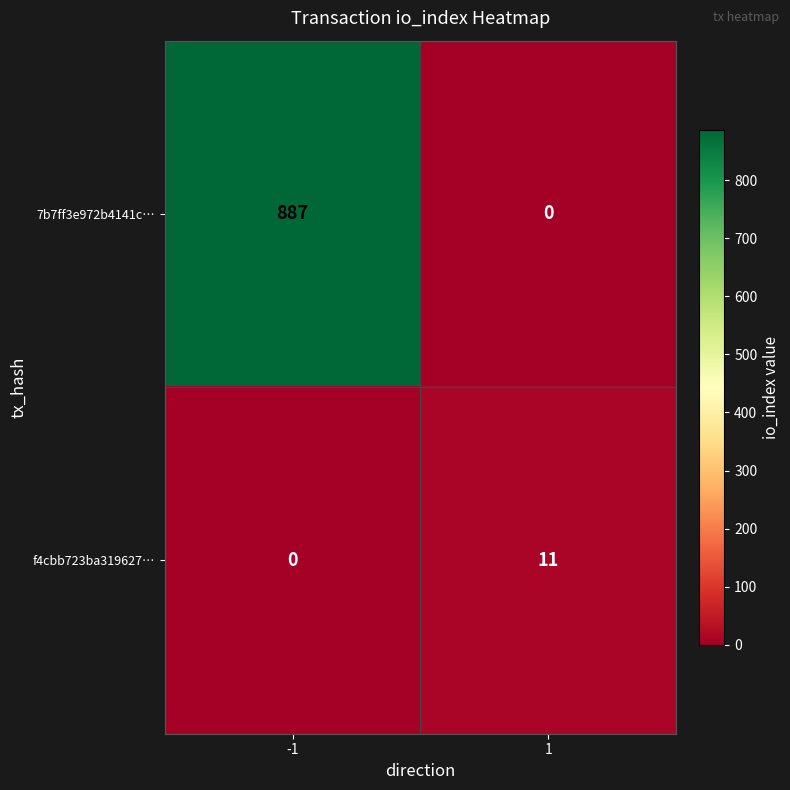

True or false: 7b7ff3e972b4141c… has a value of 887 at -1.

True